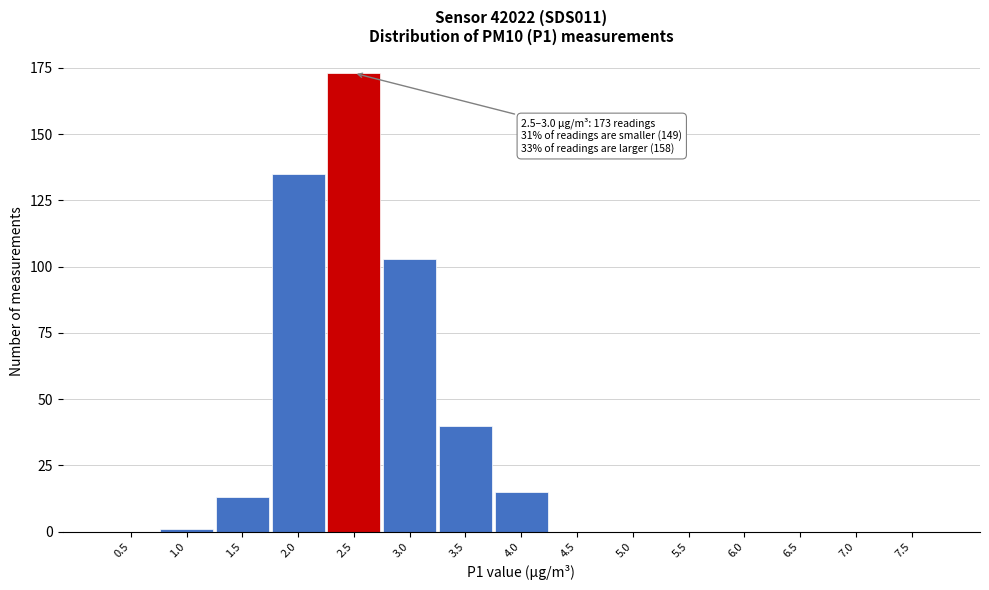

Reading left to right, extract all data points from this chart.

0.5=0	1.0=1	1.5=13	2.0=135	2.5=173	3.0=103	3.5=40	4.0=15	4.5=0	5.0=0	5.5=0	6.0=0	6.5=0	7.0=0	7.5=0